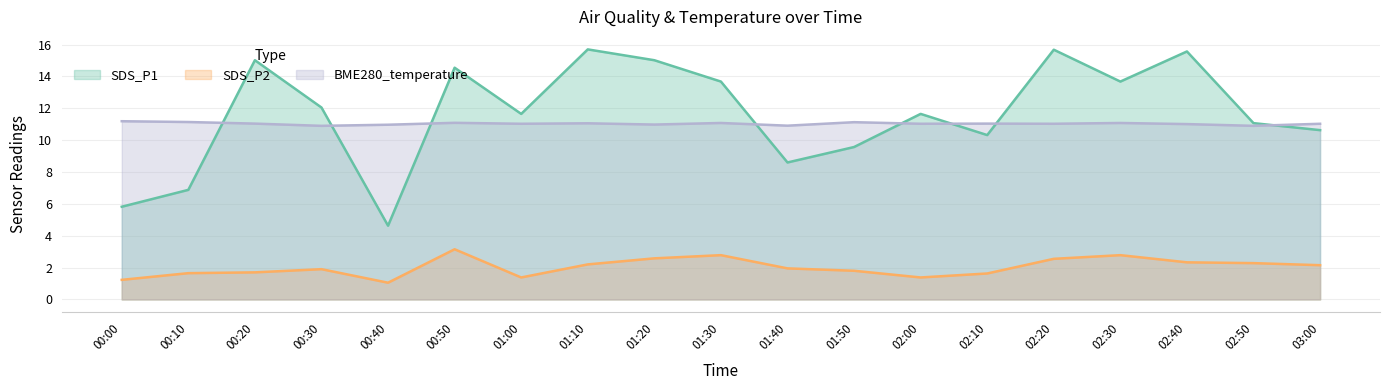

Reading left to right, list all the values displayed in this chart.

SDS_P1: 00:00=5.8	00:10=6.9	00:20=15.0	00:30=12.1	00:40=4.6	00:50=14.6	01:00=11.7	01:10=15.7	01:20=15.0	01:30=13.7	01:40=8.6	01:50=9.6	02:00=11.7	02:10=10.3	02:20=15.7	02:30=13.7	02:40=15.6	02:50=11.1	03:00=10.6
SDS_P2: 00:00=1.2	00:10=1.6	00:20=1.7	00:30=1.9	00:40=1.1	00:50=3.1	01:00=1.4	01:10=2.2	01:20=2.6	01:30=2.8	01:40=1.9	01:50=1.8	02:00=1.4	02:10=1.6	02:20=2.5	02:30=2.8	02:40=2.3	02:50=2.3	03:00=2.1
BME280_temperature: 00:00=11.2	00:10=11.1	00:20=11.0	00:30=10.9	00:40=11.0	00:50=11.1	01:00=11.0	01:10=11.1	01:20=11.0	01:30=11.1	01:40=10.9	01:50=11.1	02:00=11.0	02:10=11.0	02:20=11.0	02:30=11.1	02:40=11.0	02:50=10.9	03:00=11.0